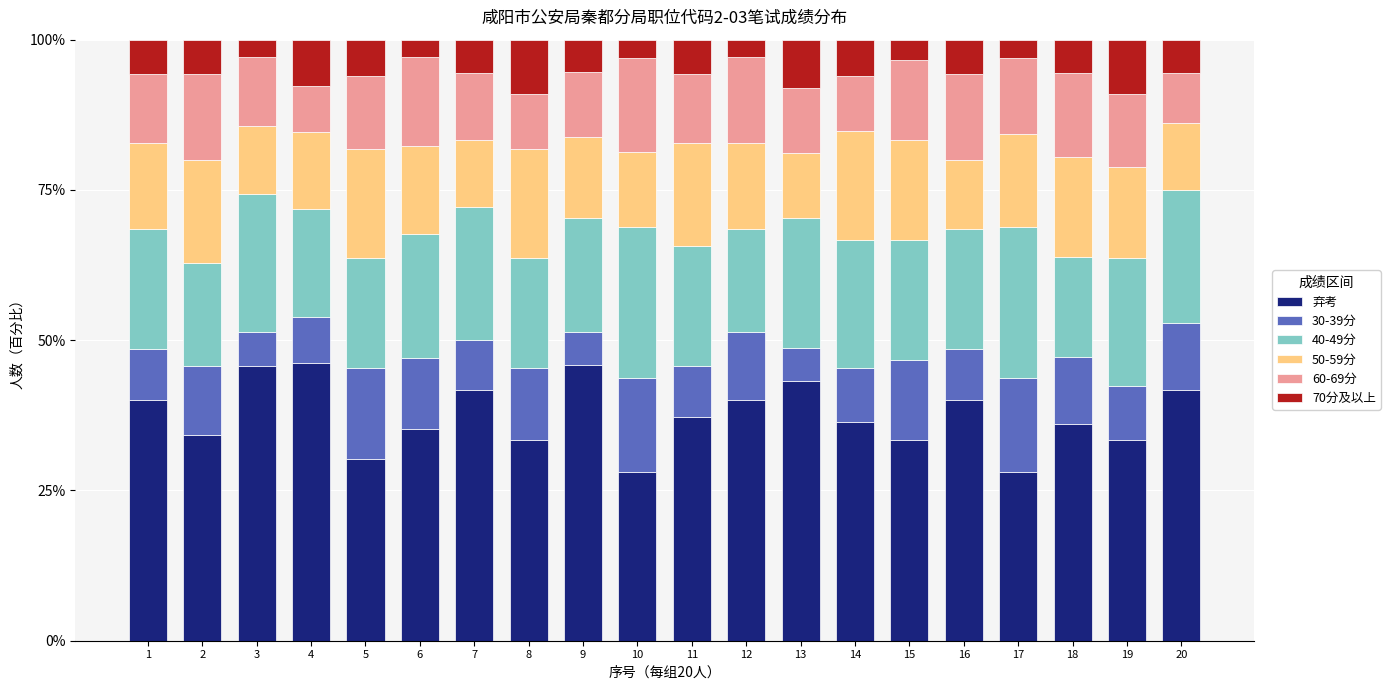

What is the total value across all series at 13?

100.0